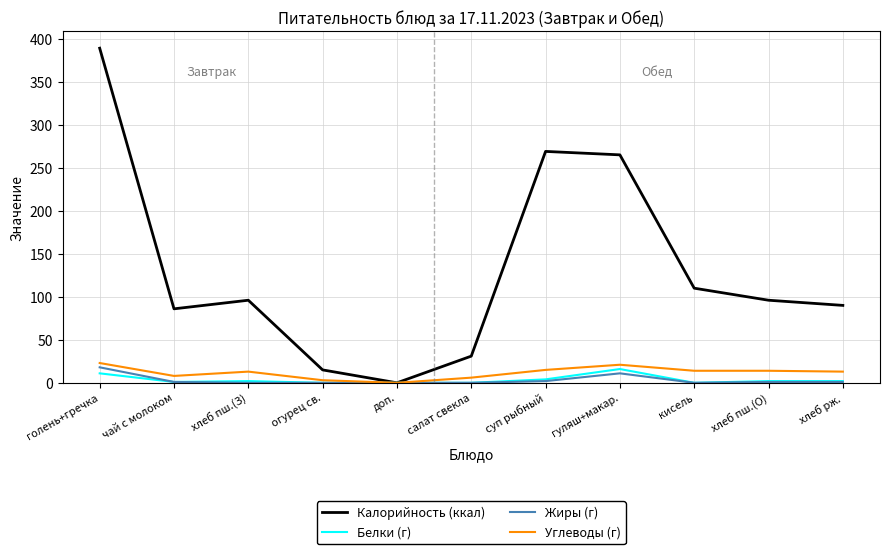

What position from the right is голень+гречка?

11